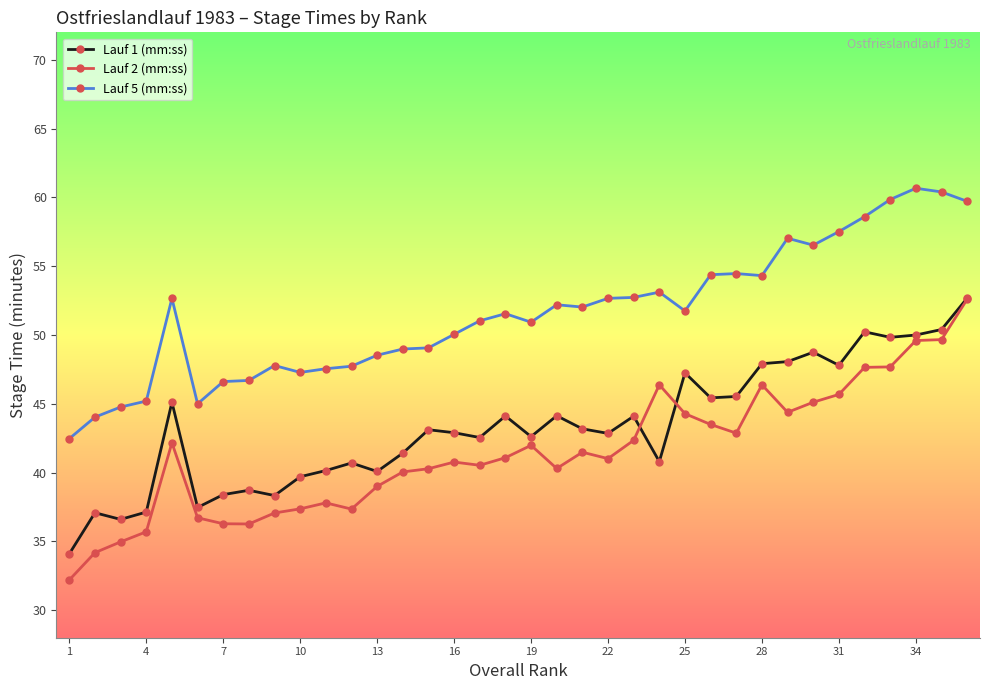

What is the highest value of the Lauf 5 (mm:ss) series?

60.7